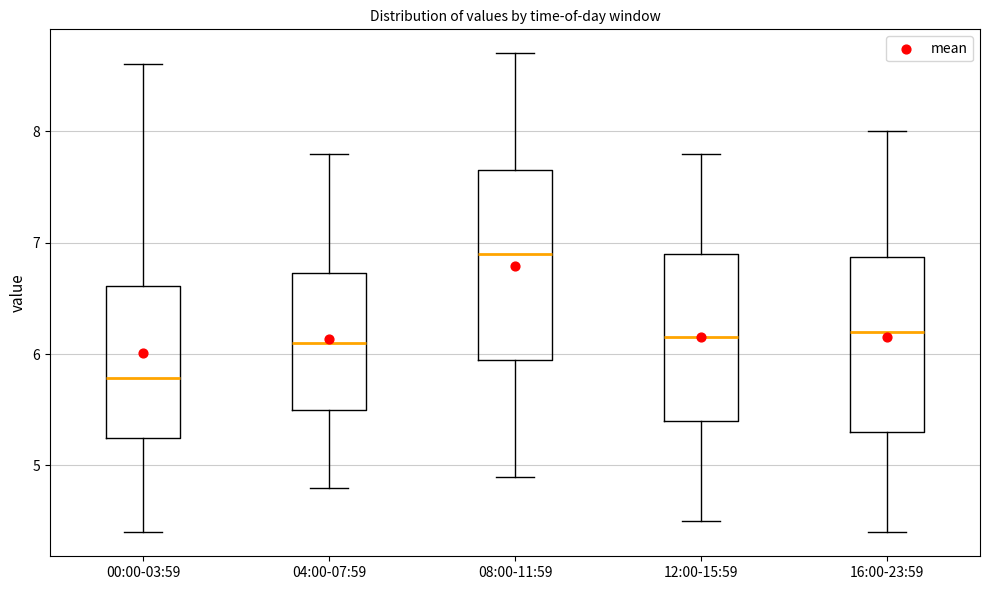

Reading left to right, read every box against the y-axis: the position of its median line, the range the box covers, and the ends of its whiskers. The values are not printed on the chart, so give them approximately, as read against the axis.

00:00-03:59: median 5.8, box 5.2 to 6.6, whiskers 4.4 to 8.6
04:00-07:59: median 6.1, box 5.5 to 6.7, whiskers 4.8 to 7.8
08:00-11:59: median 6.9, box 6.0 to 7.7, whiskers 4.9 to 8.7
12:00-15:59: median 6.2, box 5.4 to 6.9, whiskers 4.5 to 7.8
16:00-23:59: median 6.2, box 5.3 to 6.9, whiskers 4.4 to 8.0